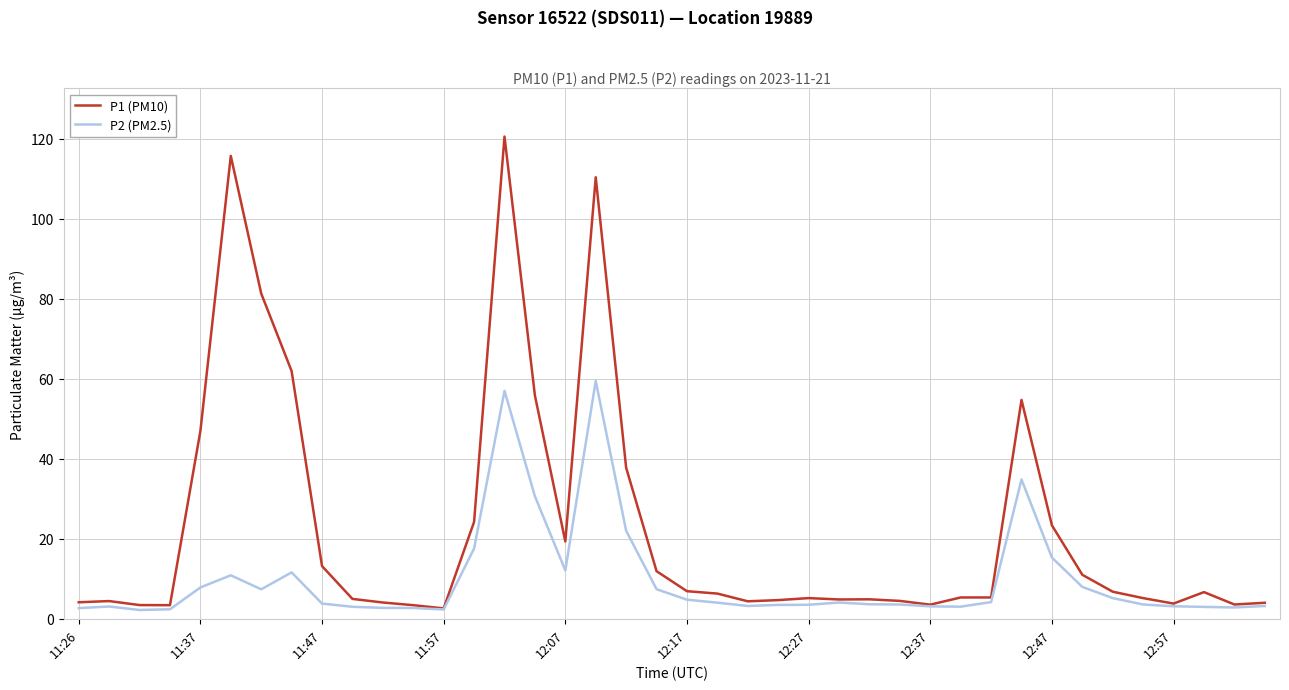

Which series has the widest spread of values?

P1 (PM10)